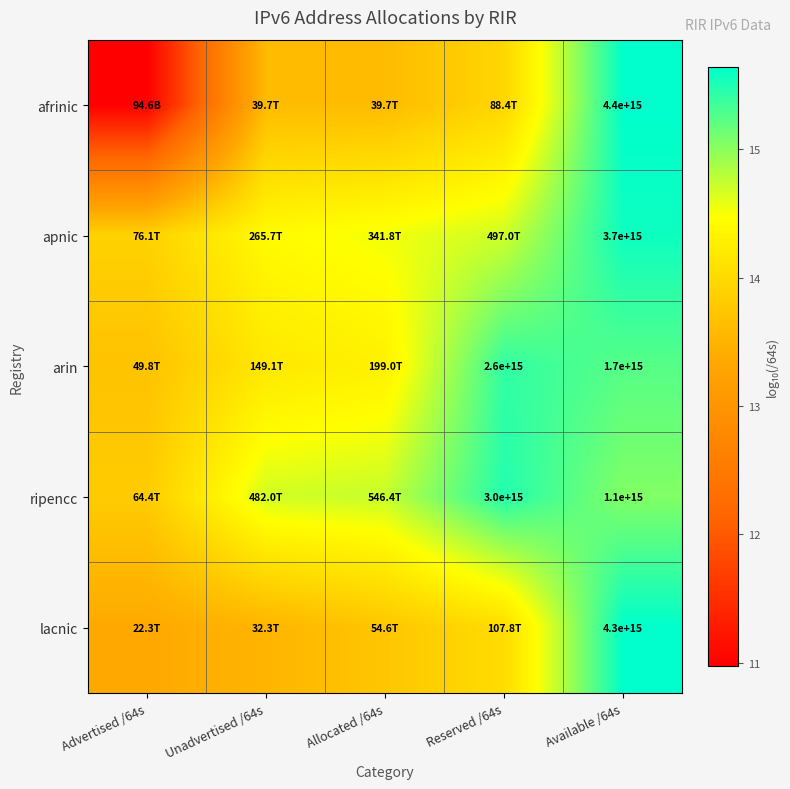

Rank the series at Available /64s from highest to lowest value.

afrinic, lacnic, apnic, arin, ripencc